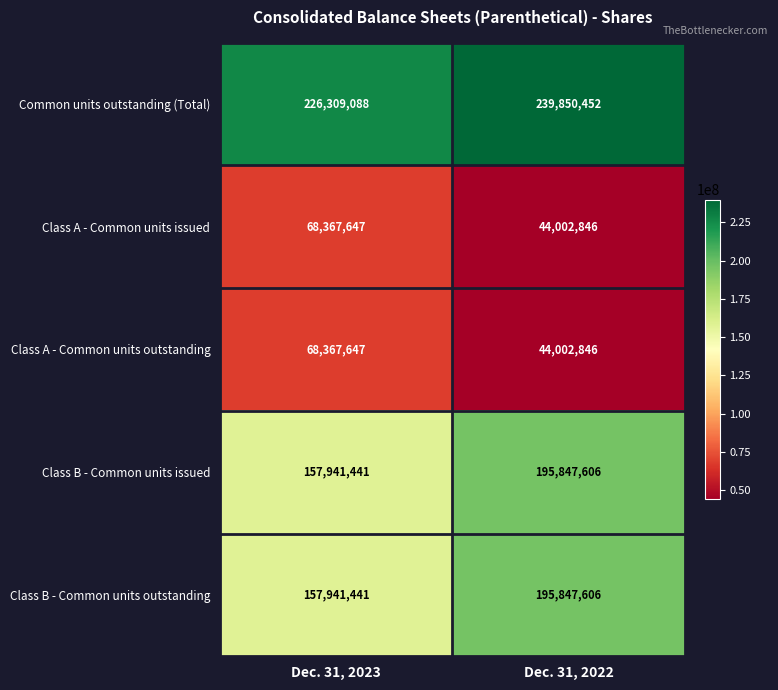

What is the difference between the highest and lowest values at Dec. 31, 2022?

195847606